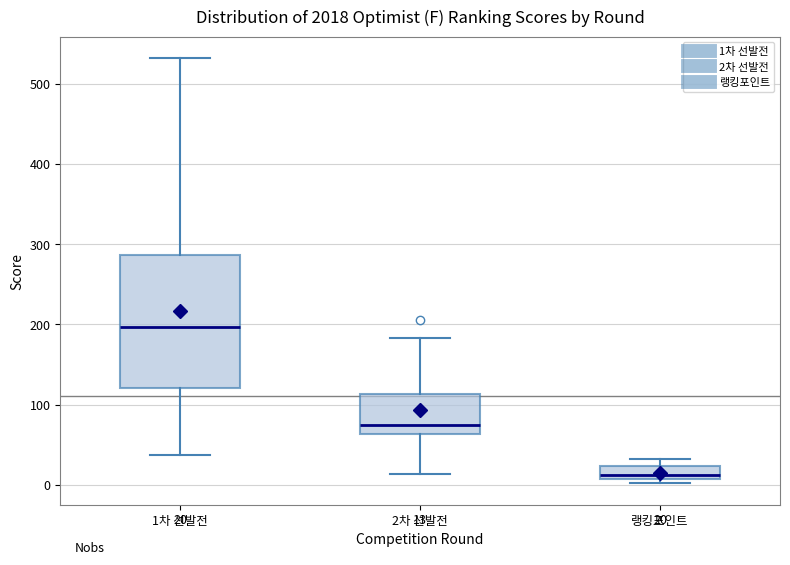

Which box has the lowest median line?

랭킹포인트